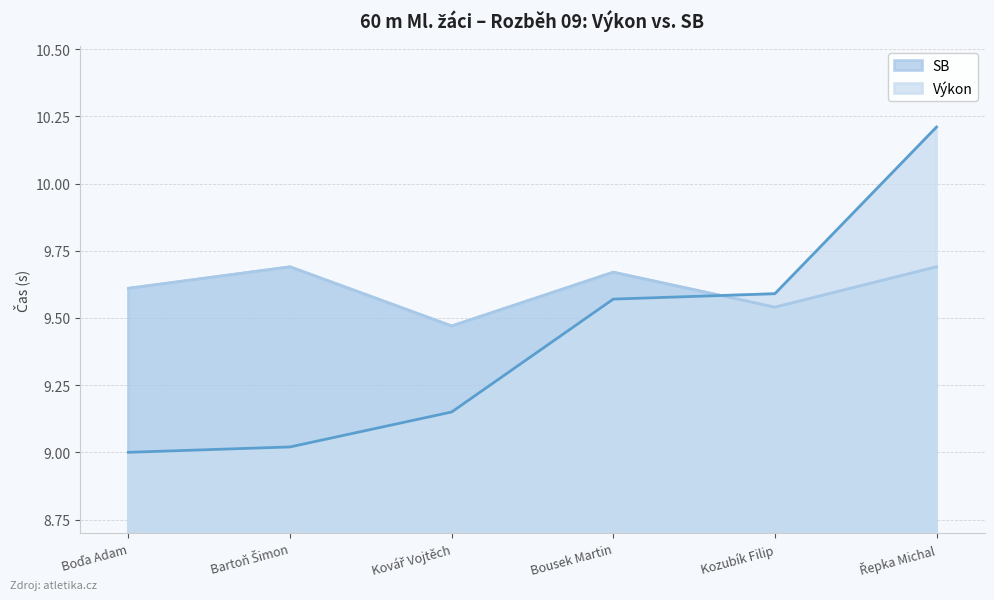

What are all the series names shown in the legend?

SB, Výkon